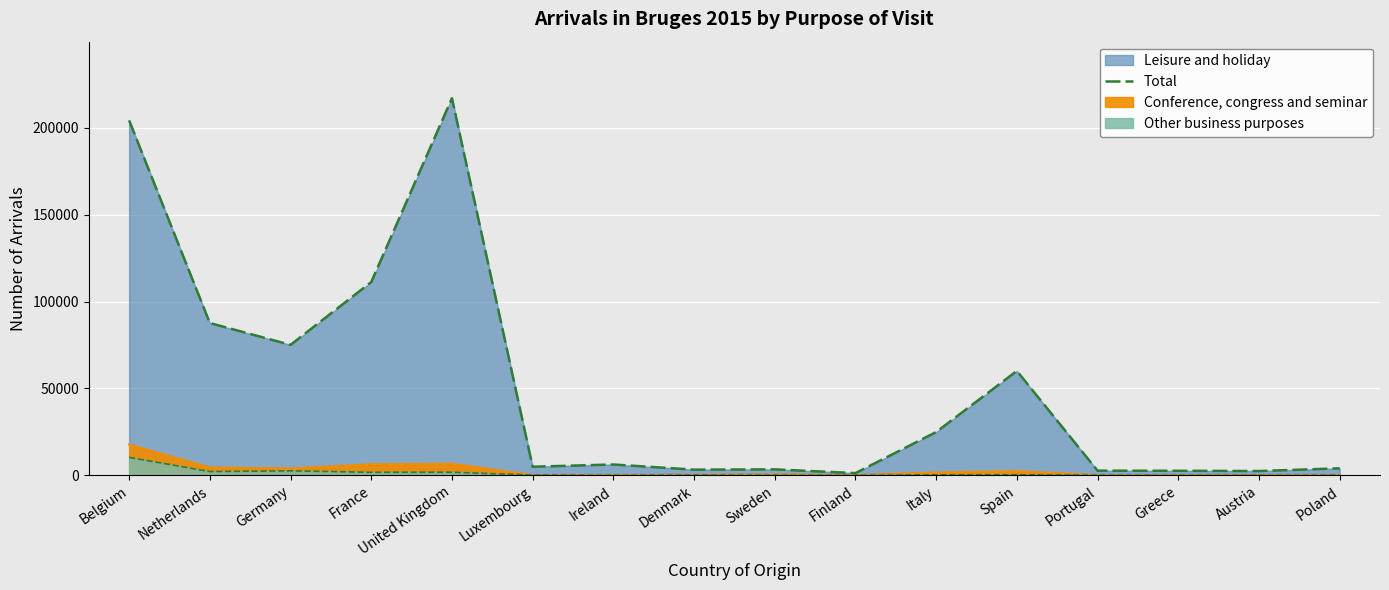

True or false: the data shows 6268 at Ireland.

True